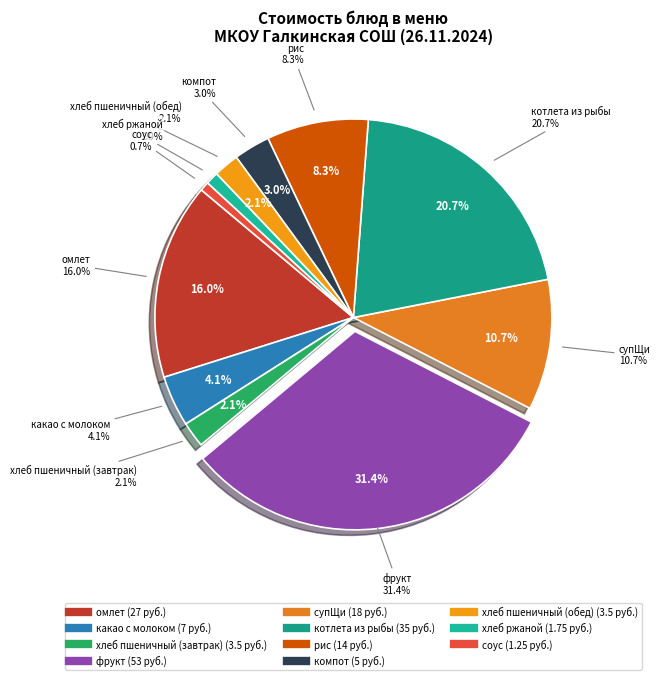

Is there a majority slice in this chart?

No